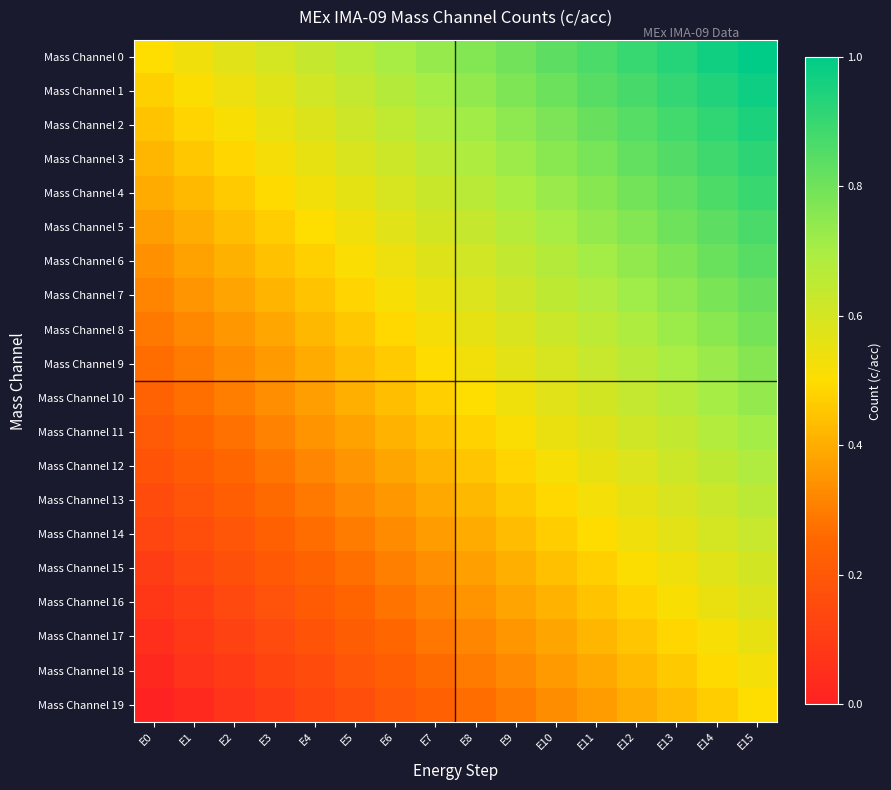

How many data points does each series have?

16